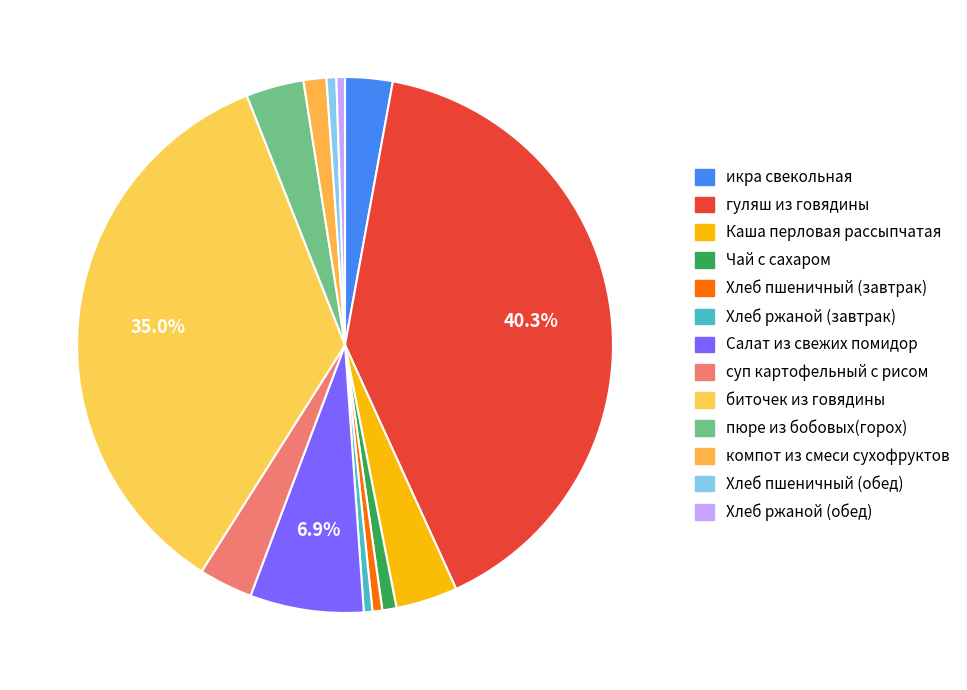

Rank the categories by value from lowest to highest.

Хлеб ржаной (завтрак), Хлеб ржаной (обед), Хлеб пшеничный (завтрак), Хлеб пшеничный (обед), Чай с сахаром, компот из смеси сухофруктов, икра свекольная, суп картофельный с рисом, пюре из бобовых(горох), Каша перловая рассыпчатая, Салат из свежих помидор, биточек из говядины, гуляш из говядины